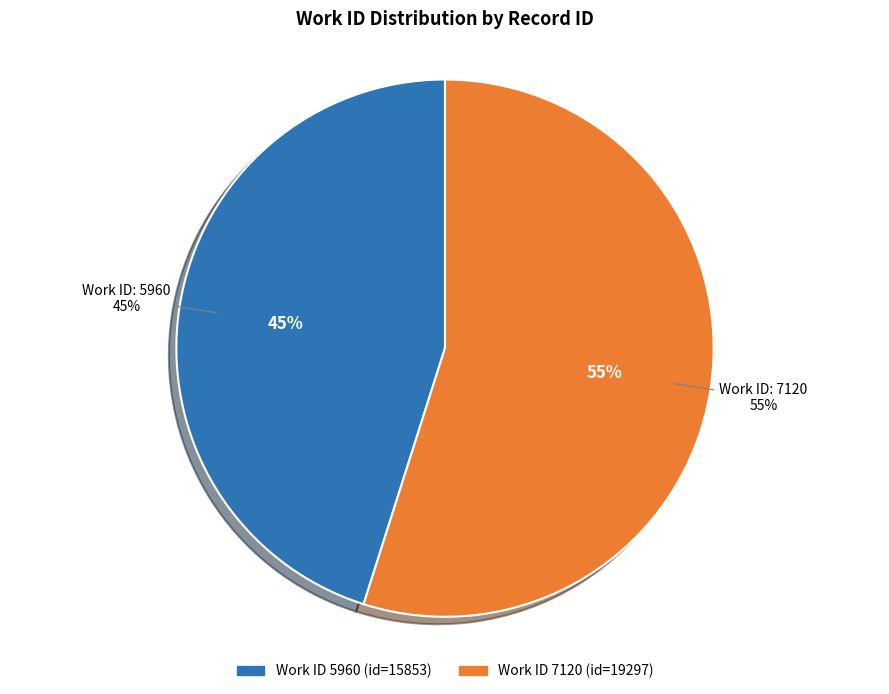

How many slices are in this pie chart?

2